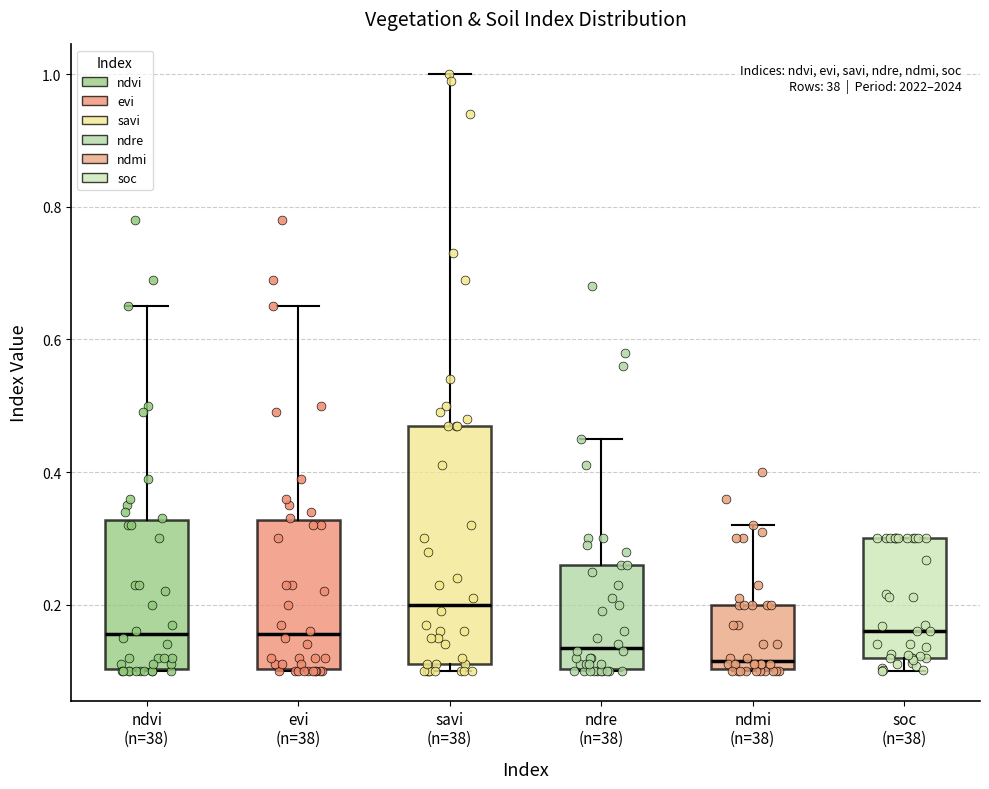

Which box has the lowest median line?

ndmi (n=38)